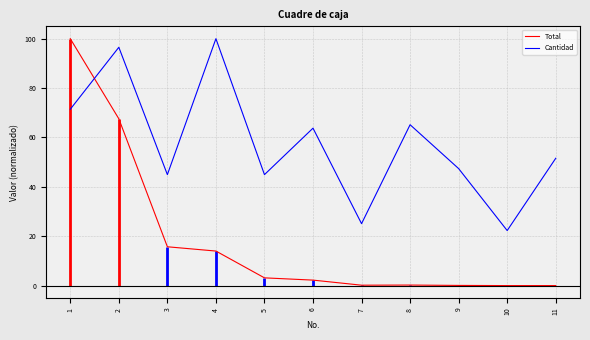

Which category has the lowest value in the Total series?

10